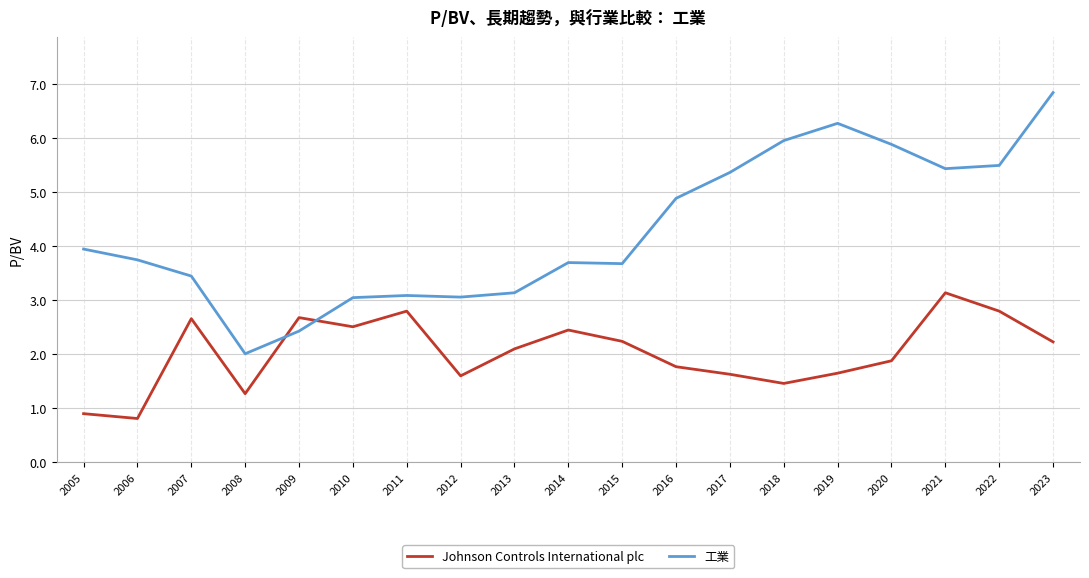

The Johnson Controls International plc series shows 2.1 at 2013. True or false?

True